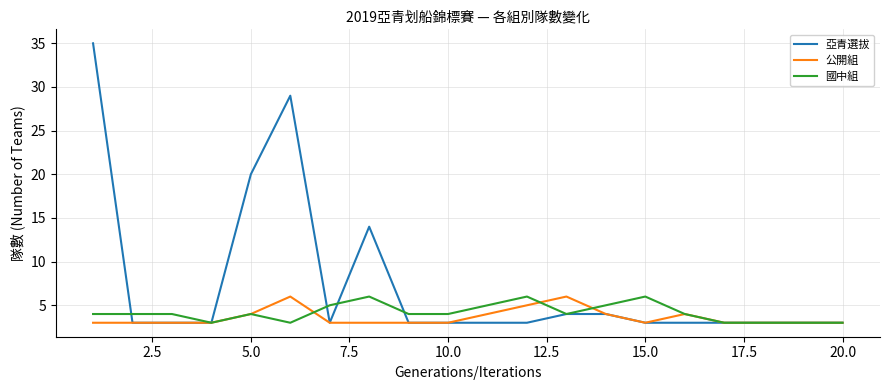

What is the smallest value displayed?

3